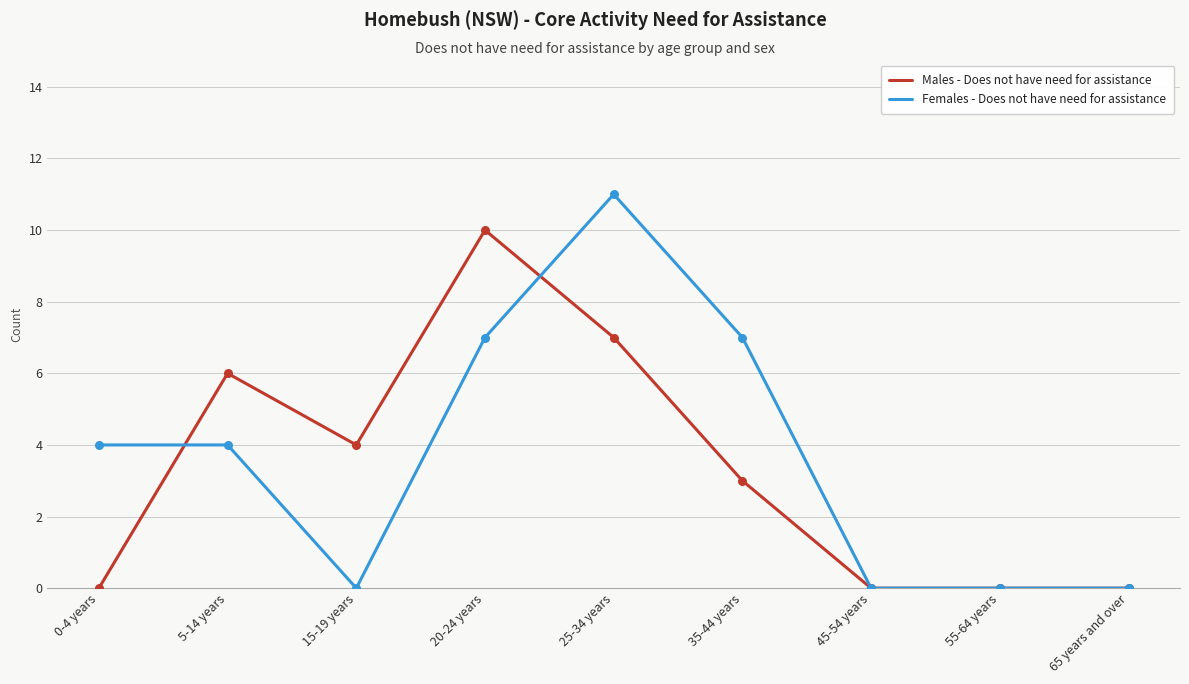

Which series has the widest spread of values?

Females - Does not have need for assistance